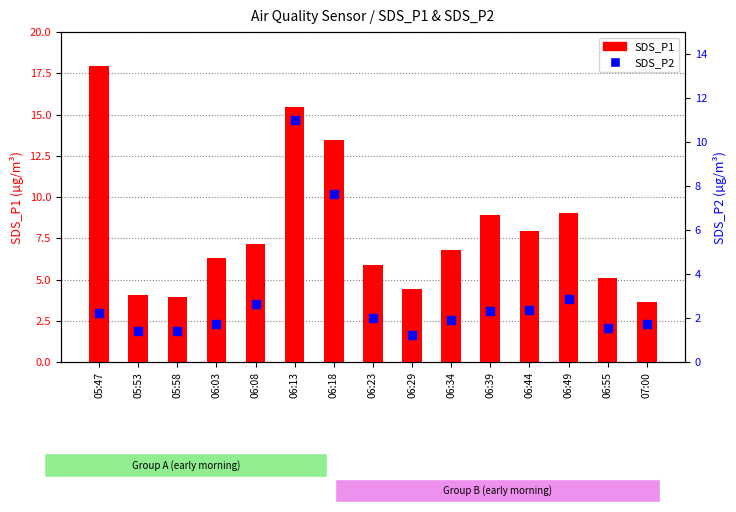

Which series has the largest Y range (max minus min)?

SDS_P1